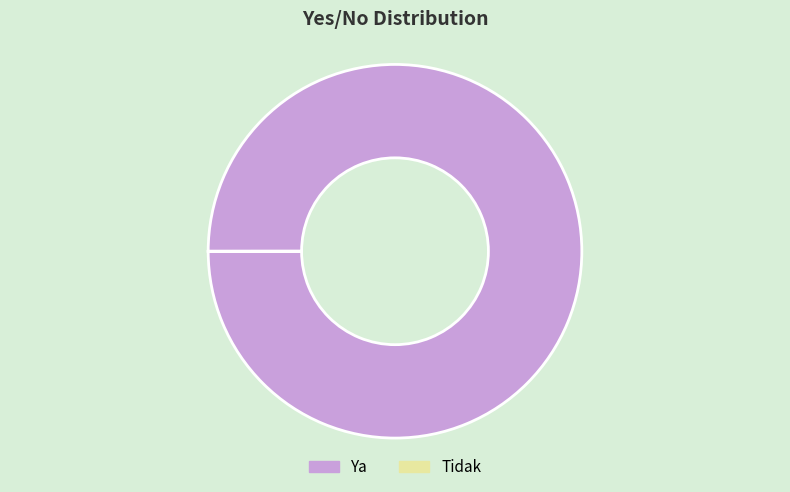

Which category accounts for the majority?

Ya